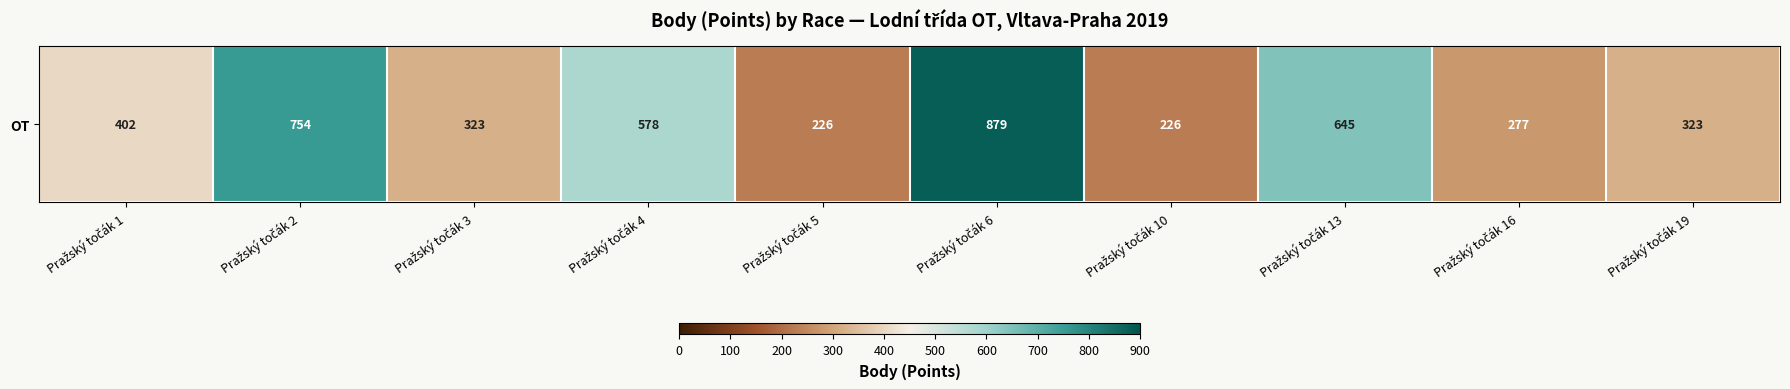

Approximately how many times larger is the value at Pražský točák 3 compared to Pražský točák 1?

0.8